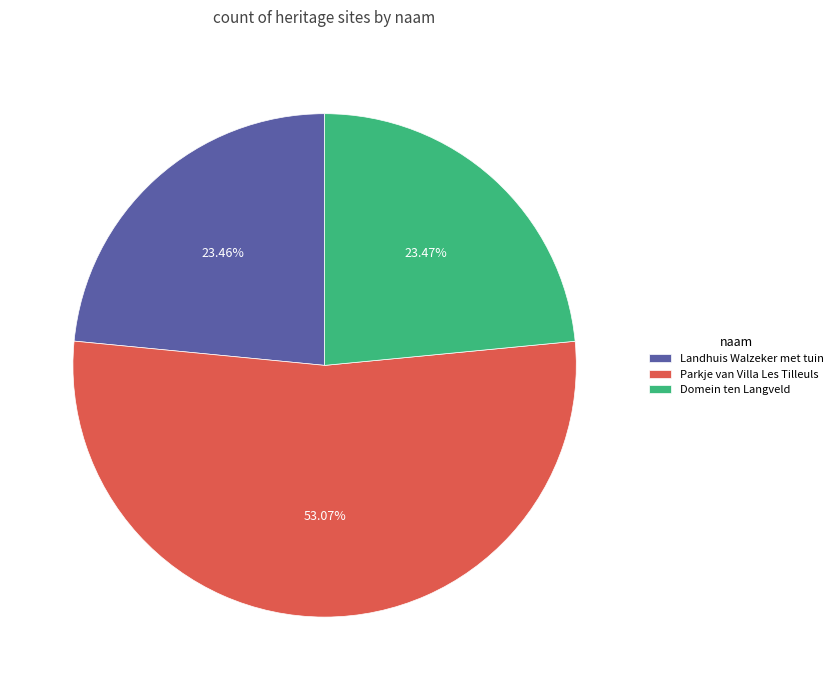

True or false: Landhuis Walzeker met tuin accounts for 29% of the total.

False